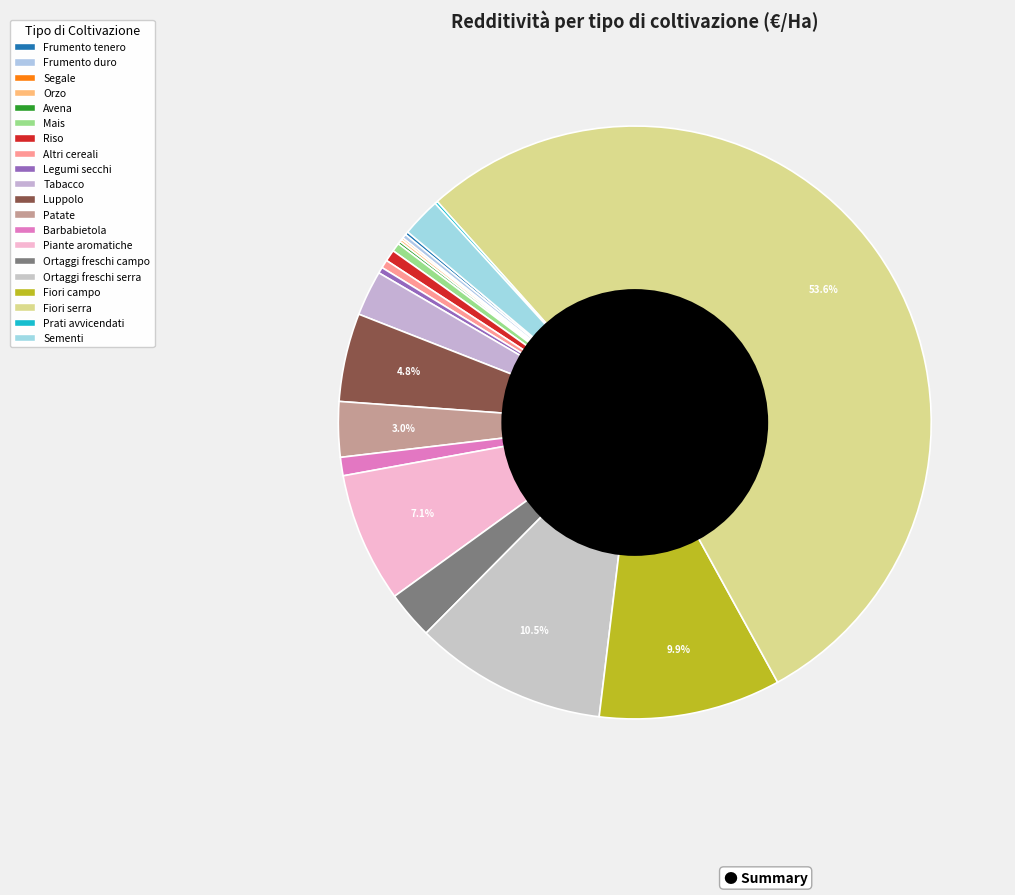

Between Sementi and Patate, which is larger?

Patate